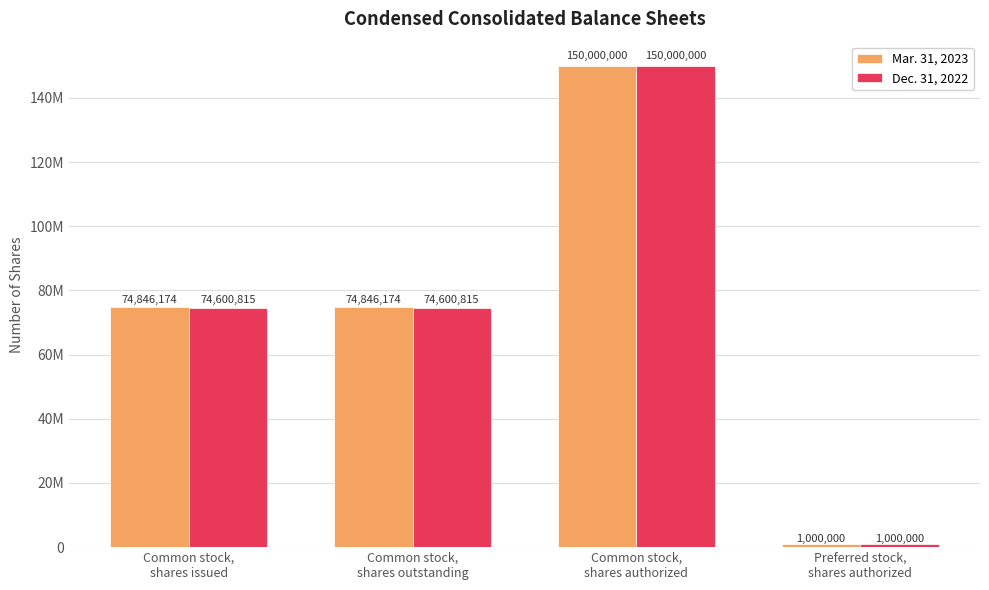

What are all the series names shown in the legend?

Mar. 31, 2023, Dec. 31, 2022